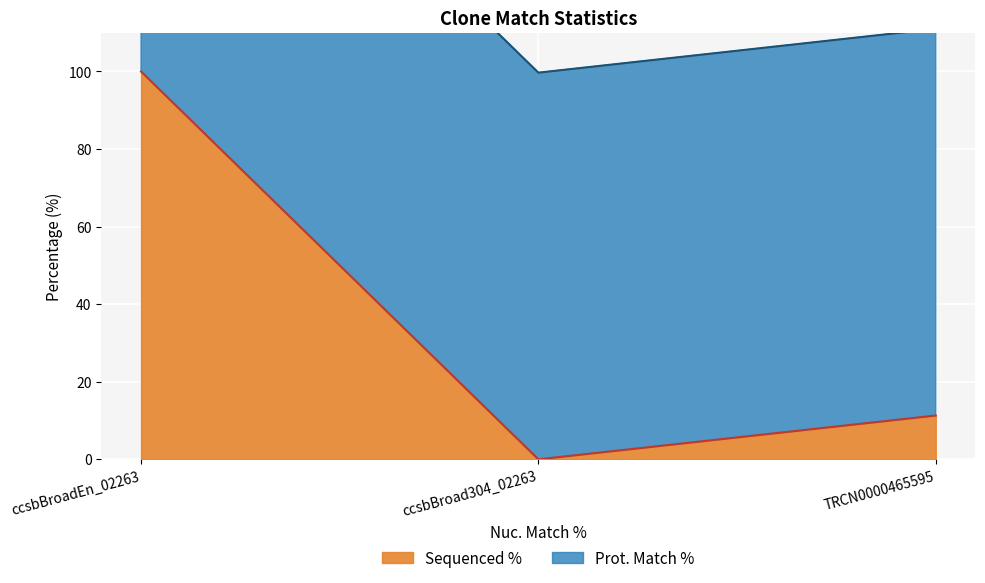

Does the chart display data point markers on the line(s)?

No